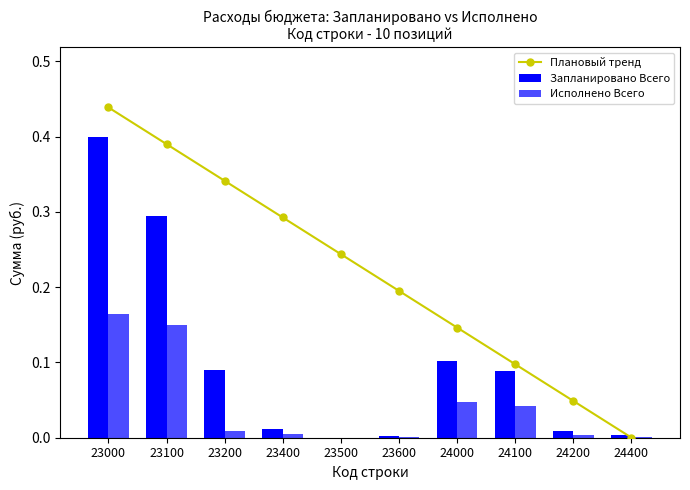

True or false: Запланировано Всего has a value of 0.1 at 23200.

True